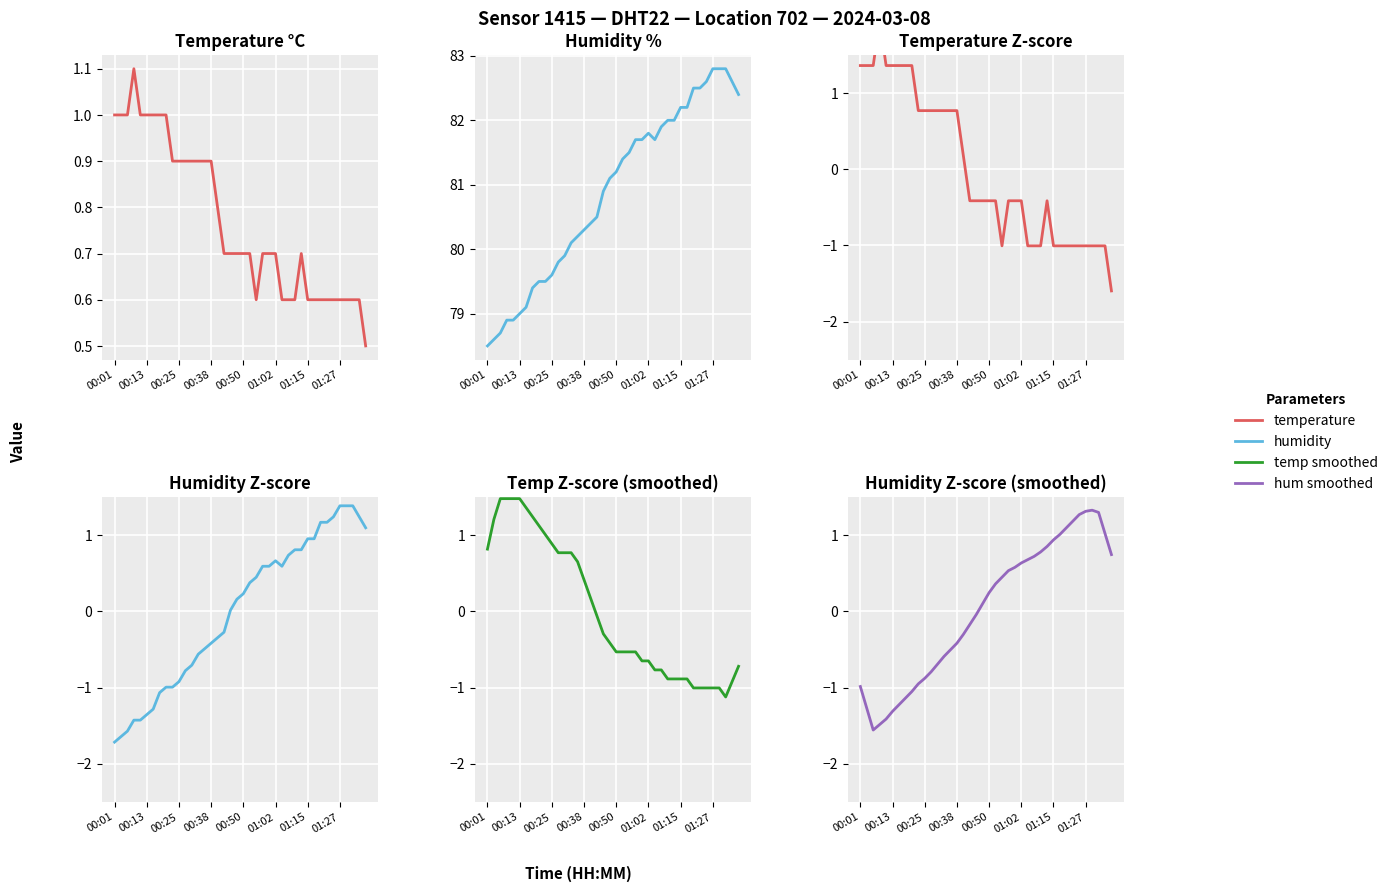

Is it true that humidity equals -1.4 at 11?

False